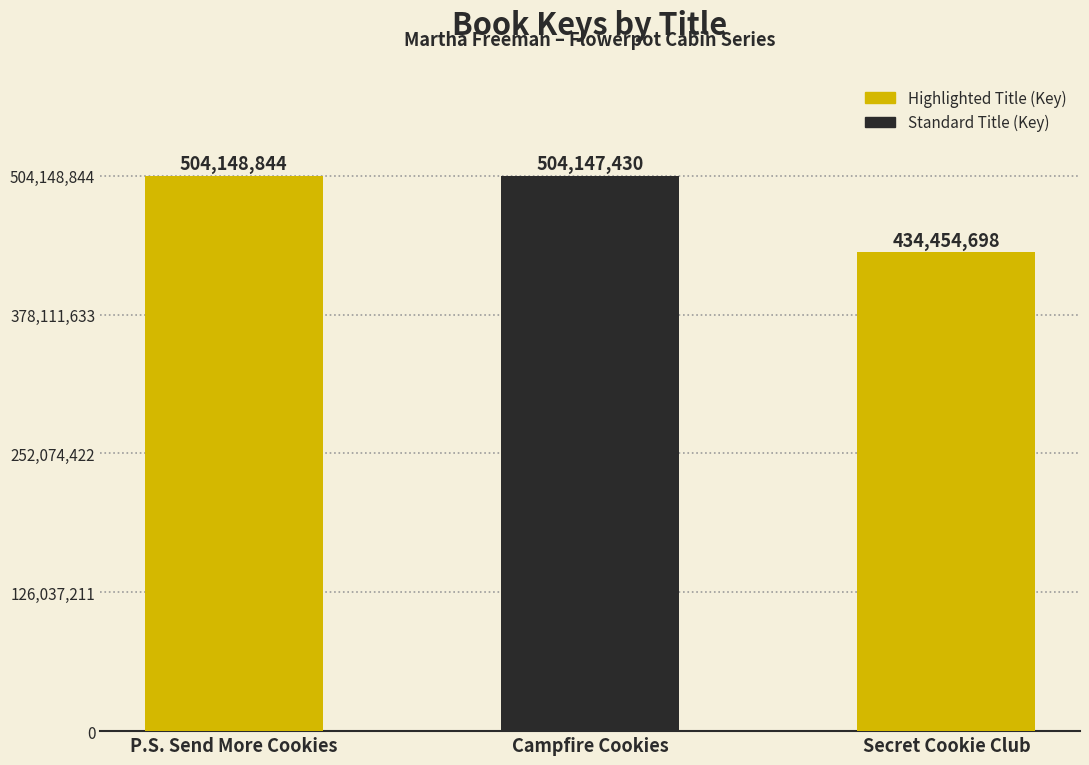

Reading left to right, transcribe all the data shown in this chart.

504148844	504147430	434454698